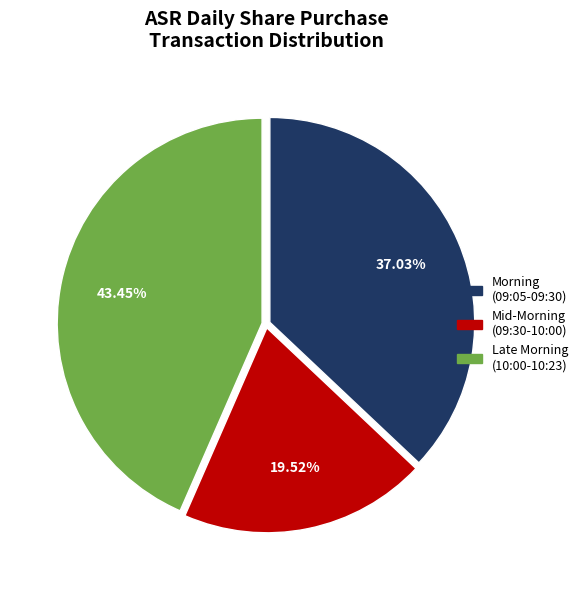

Does any single category account for the majority?

No